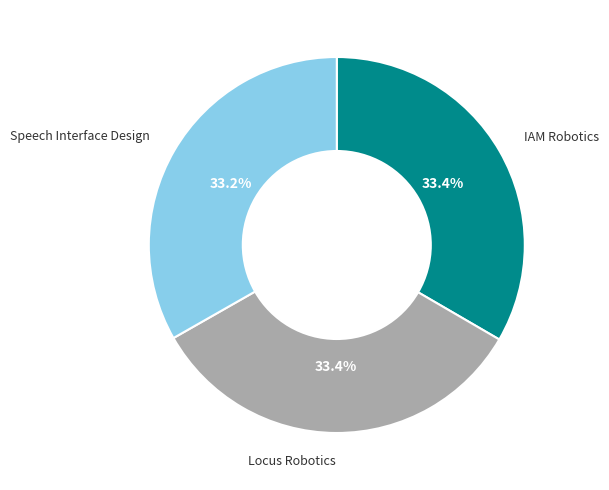

True or false: IAM Robotics accounts for 33% of the total.

True